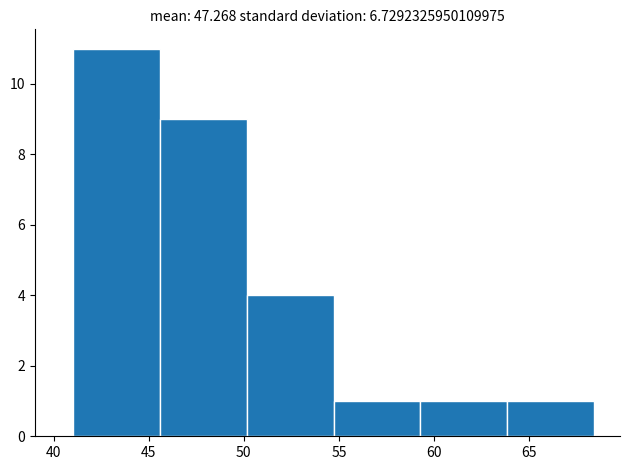

Over which range of the x-axis is the bar tallest?

41.0 to 45.5